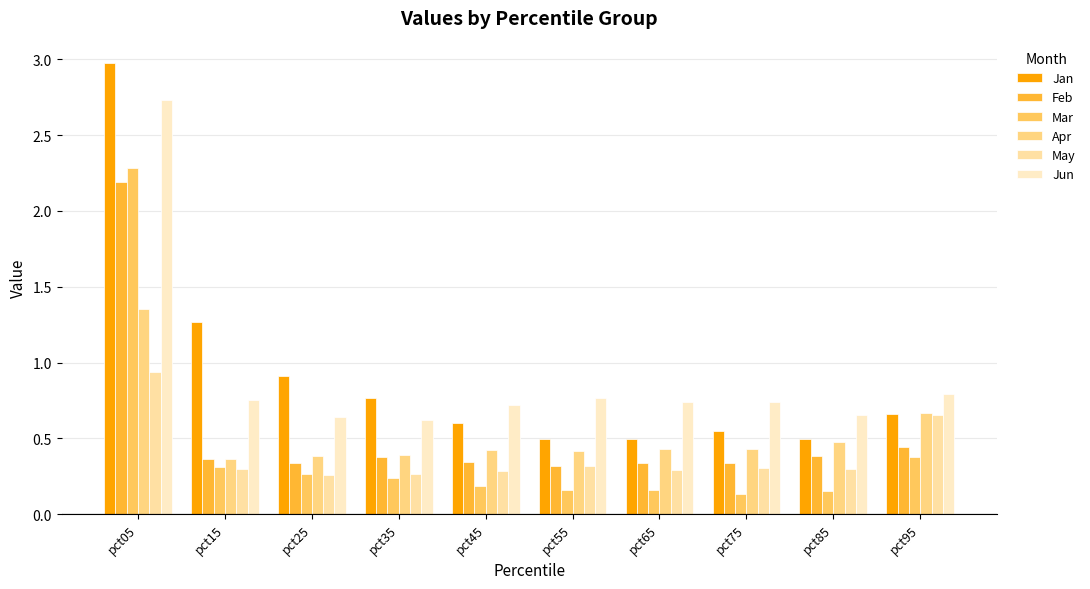

At which label does Apr reach its minimum?

pct15